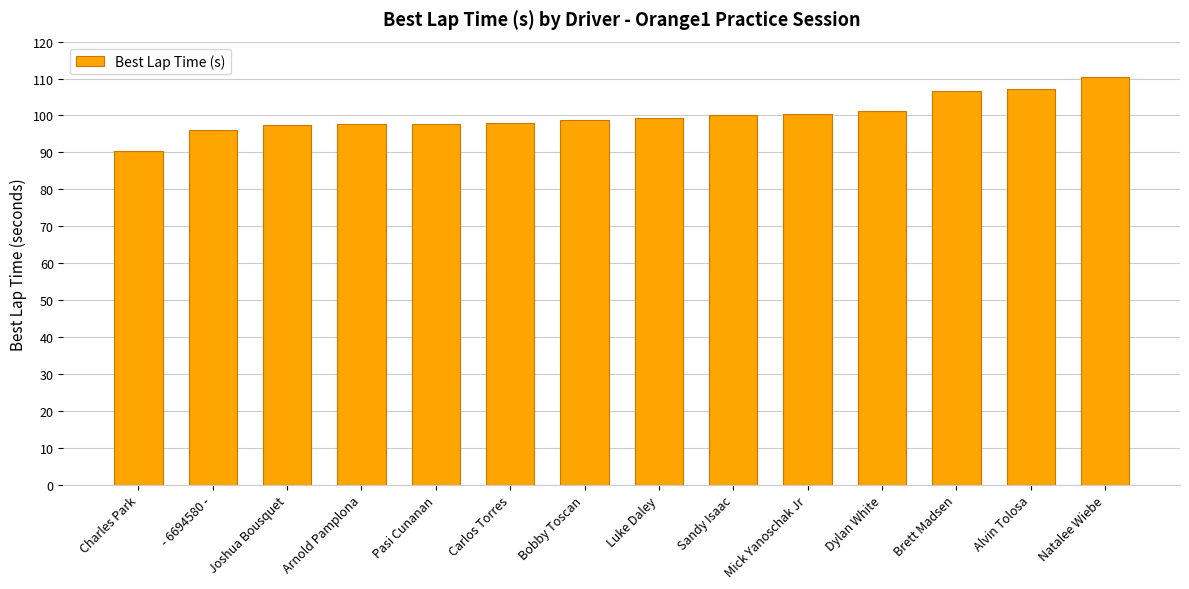

Is it true that the value at Brett Madsen is 106.5?

True